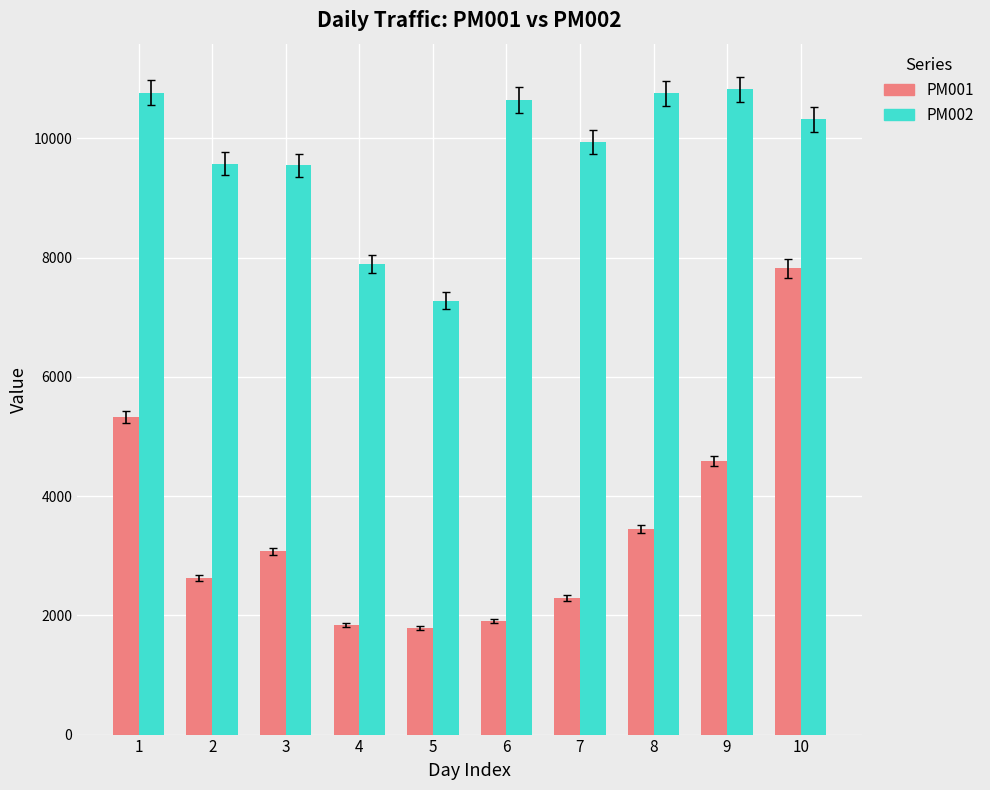

The value of PM002 at 5 is 12588. True or false?

False